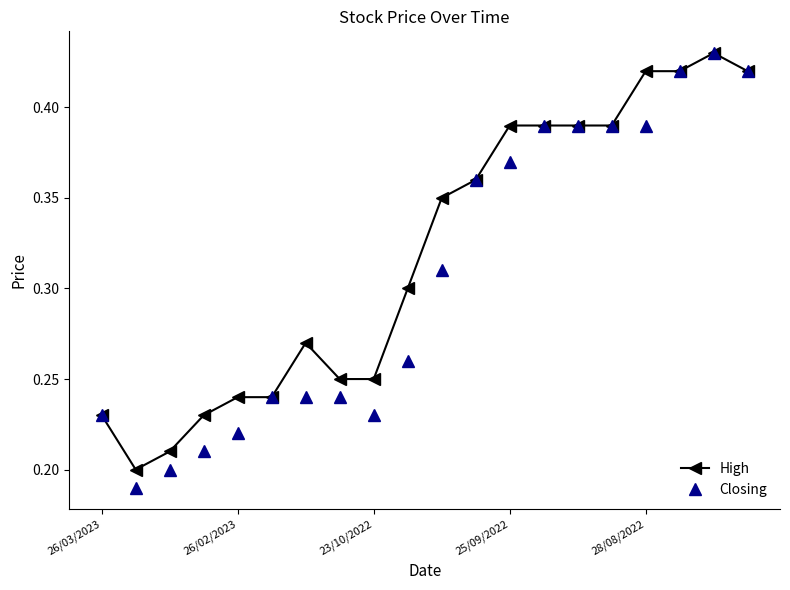

What are all the series names shown in the legend?

High, Closing